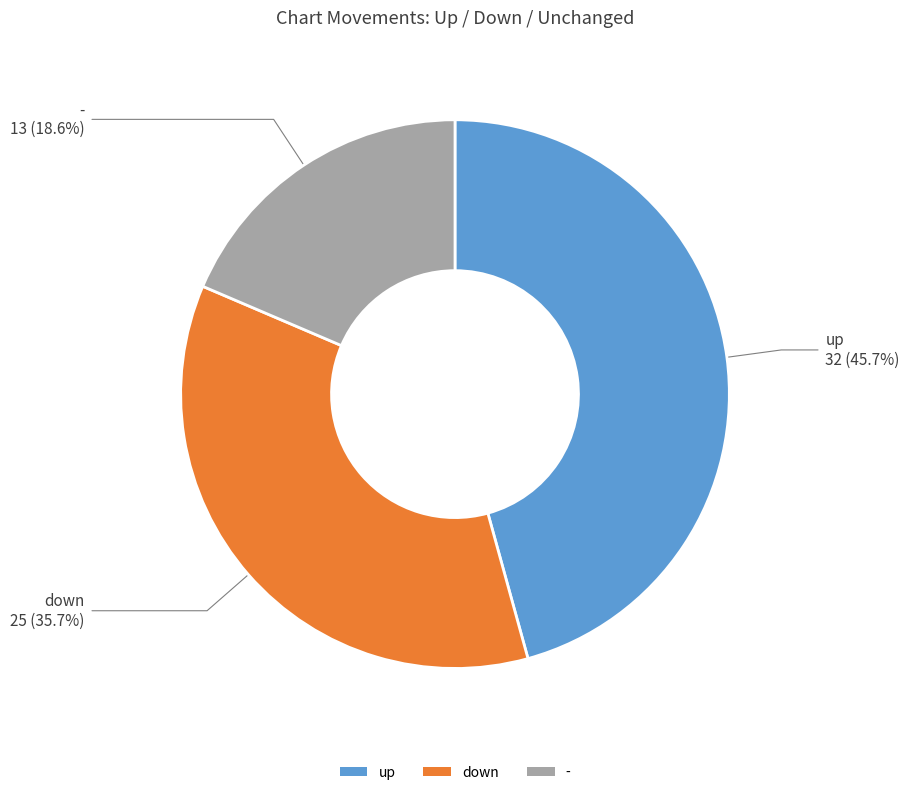

Count the number of slices in the pie.

3